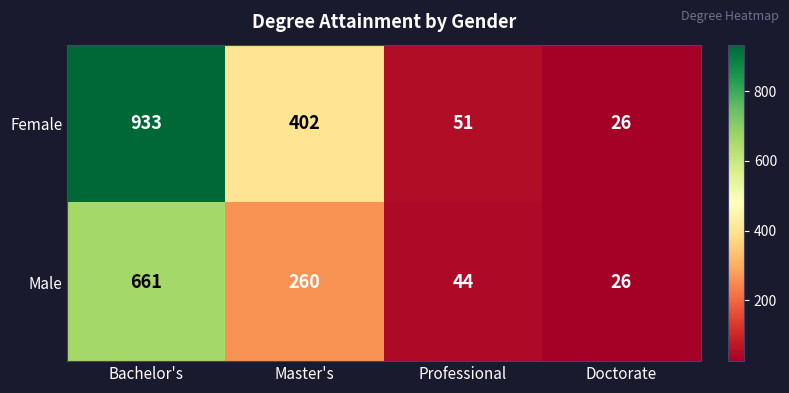

At how many categories does at least one series exceed 481?

1